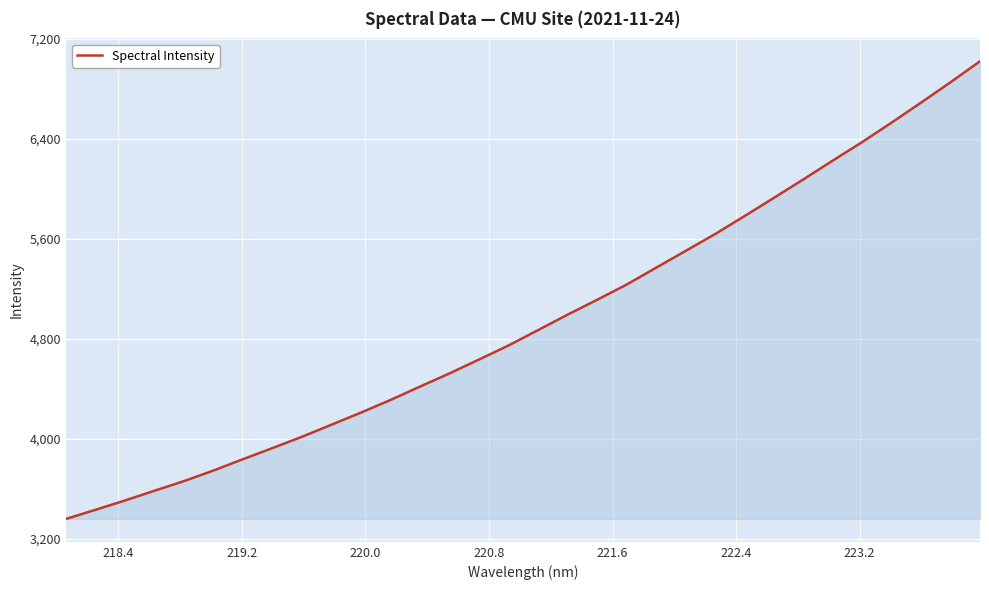

What is the maximum value shown in the chart?

7019.7